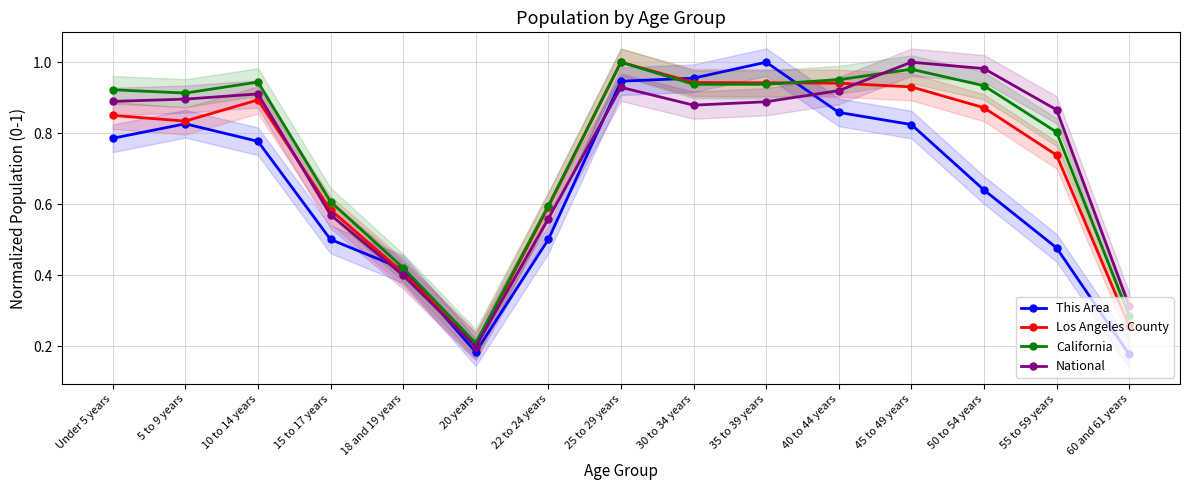

Where is the first local minimum for This Area?

20 years